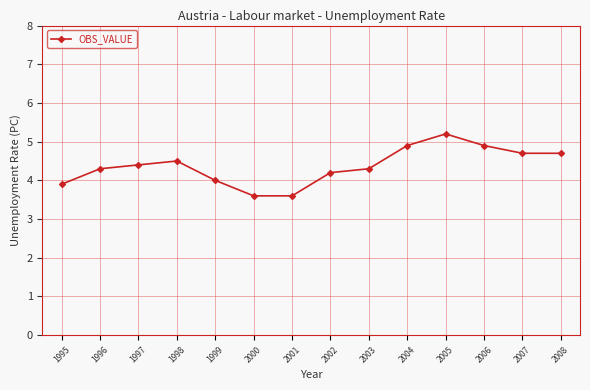

What is the sum of the values at 2004 and 2007?

9.6